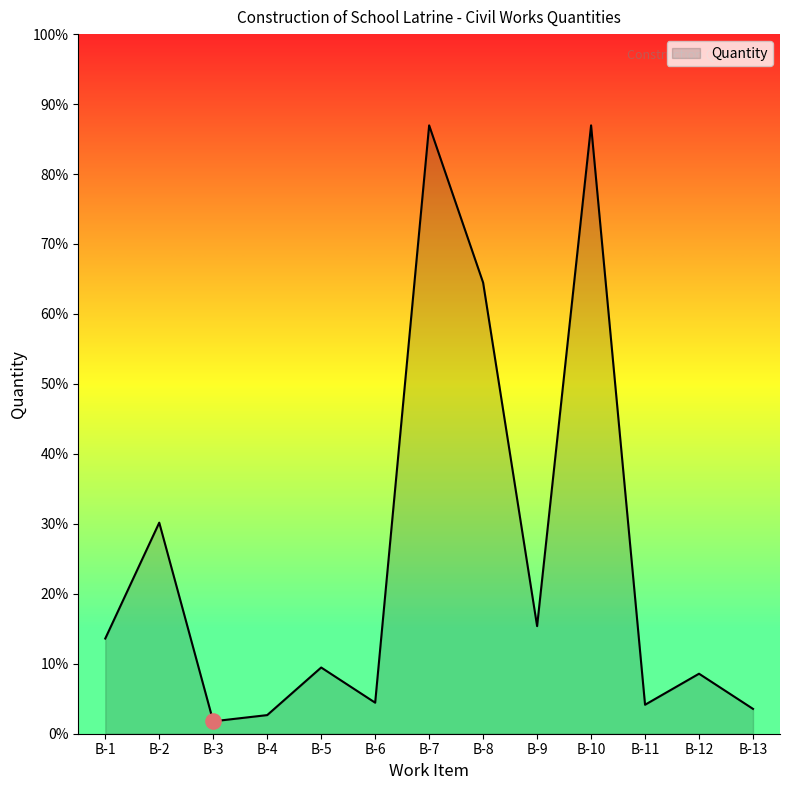

Which has a higher value, B-4 or B-11?

B-11